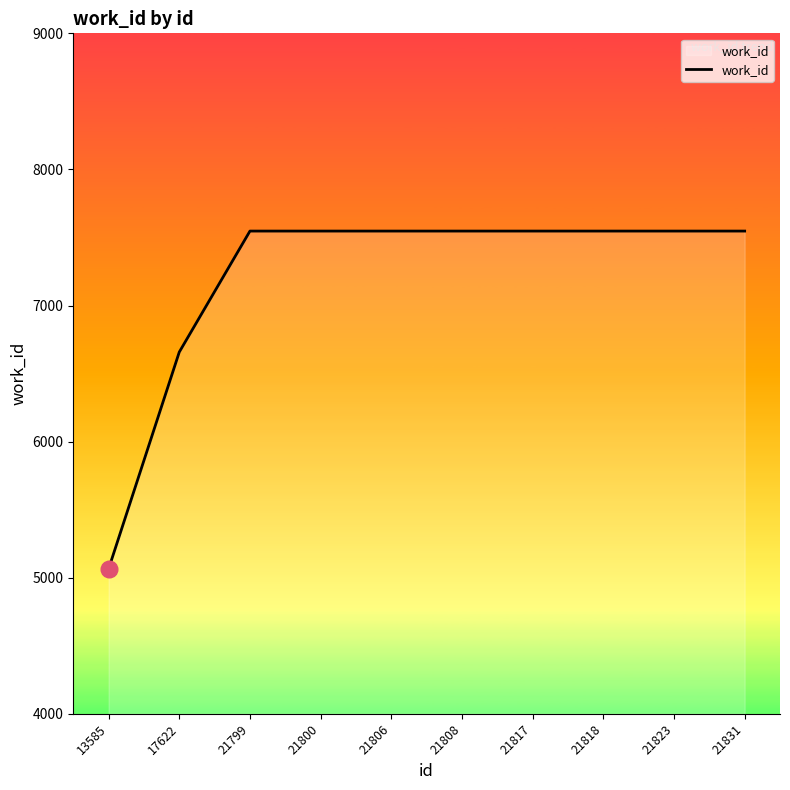

What is the approximate value at 21818, to the nearest 100?

7500